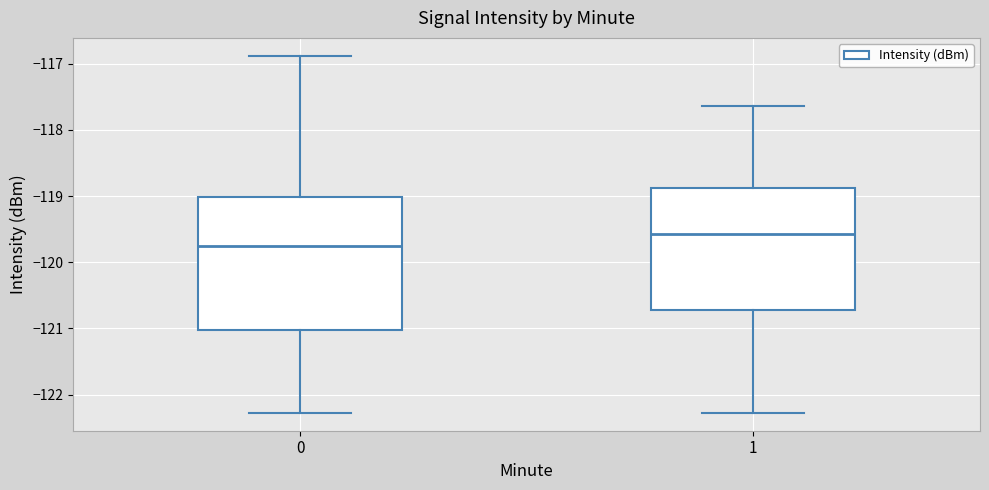

Which box has the lowest median line?

0